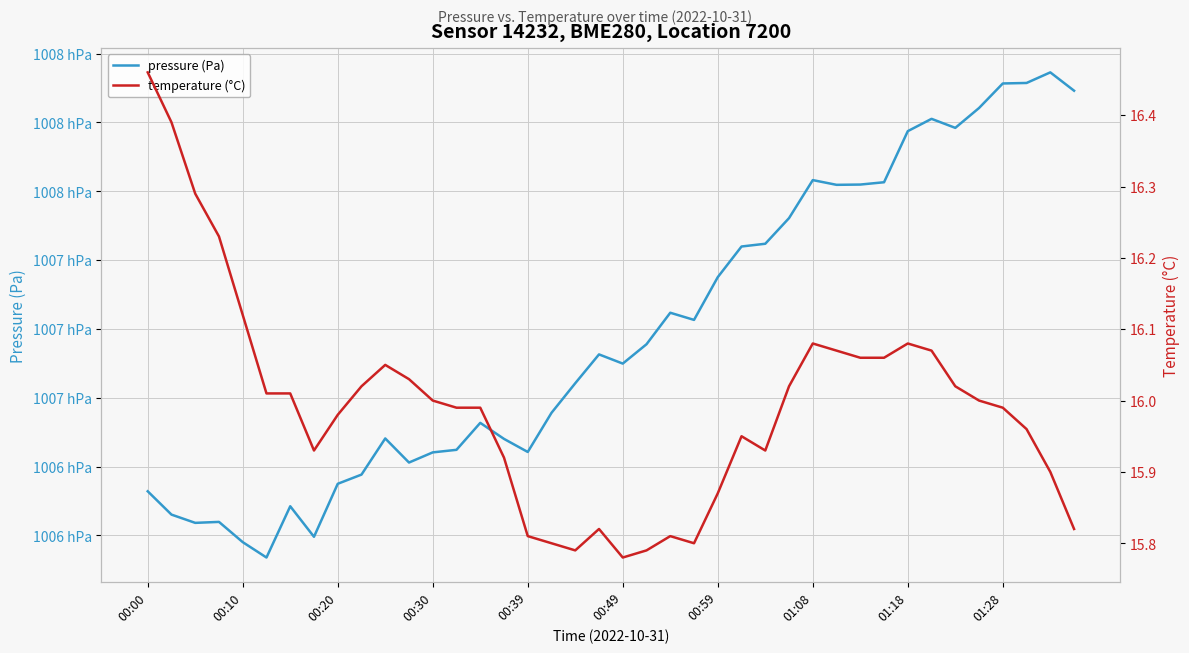

How many lines are shown in the chart?

2